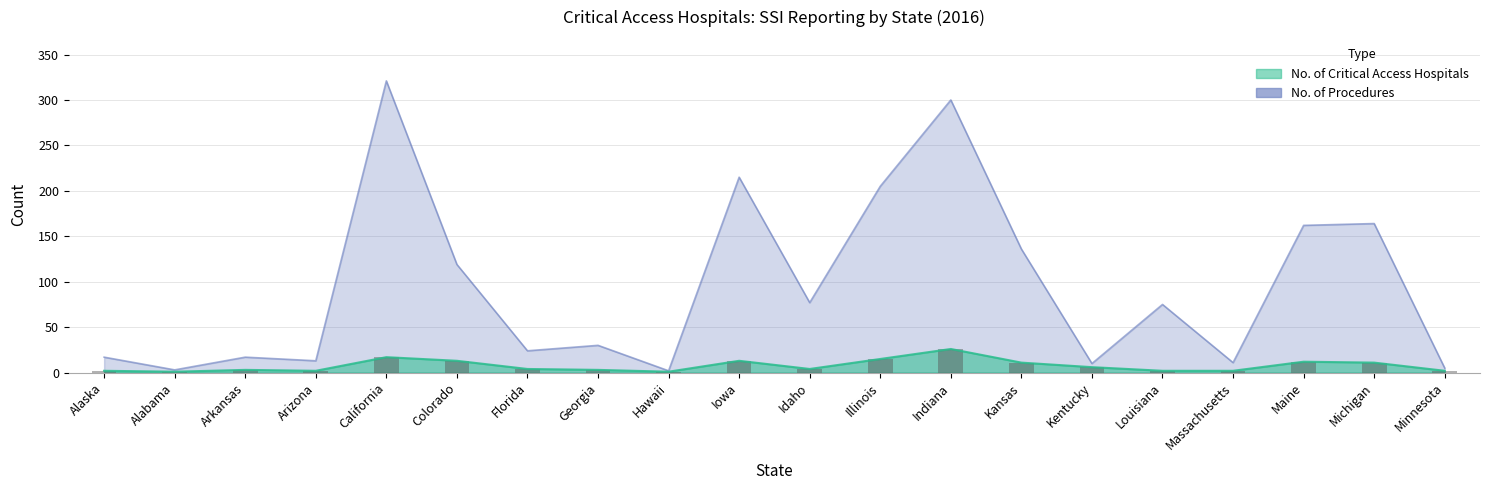

What is the minimum value shown in the chart?

1